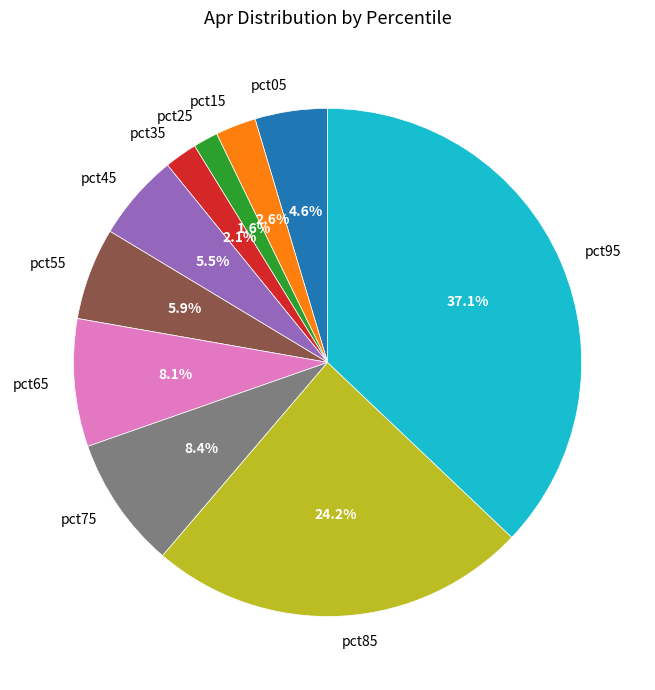

To the nearest percent, what is the combined percentage of pct35 and pct05?

7%